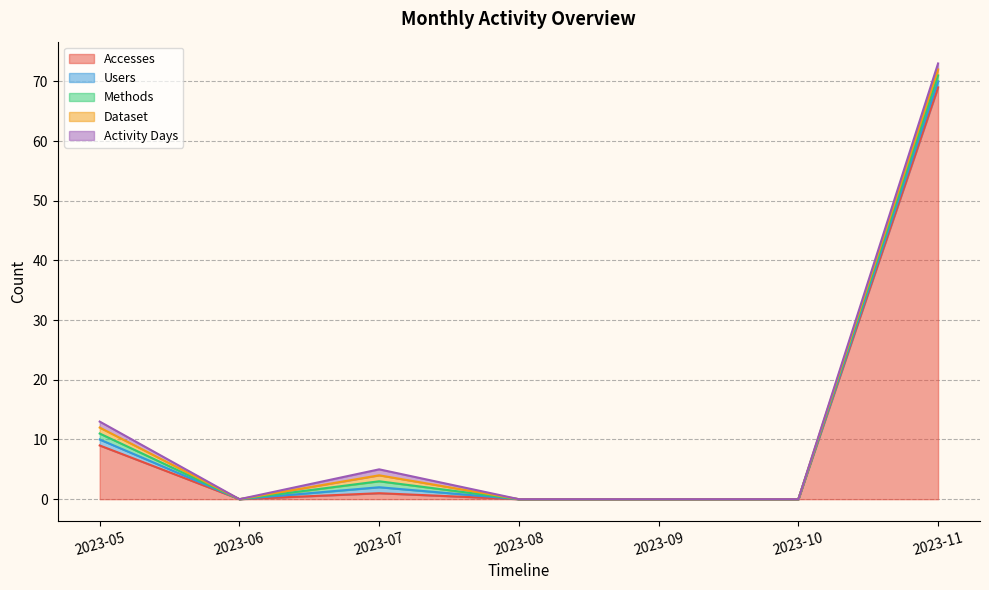

What is the sum of the Accesses values at 2023-06 and 2023-07?

1